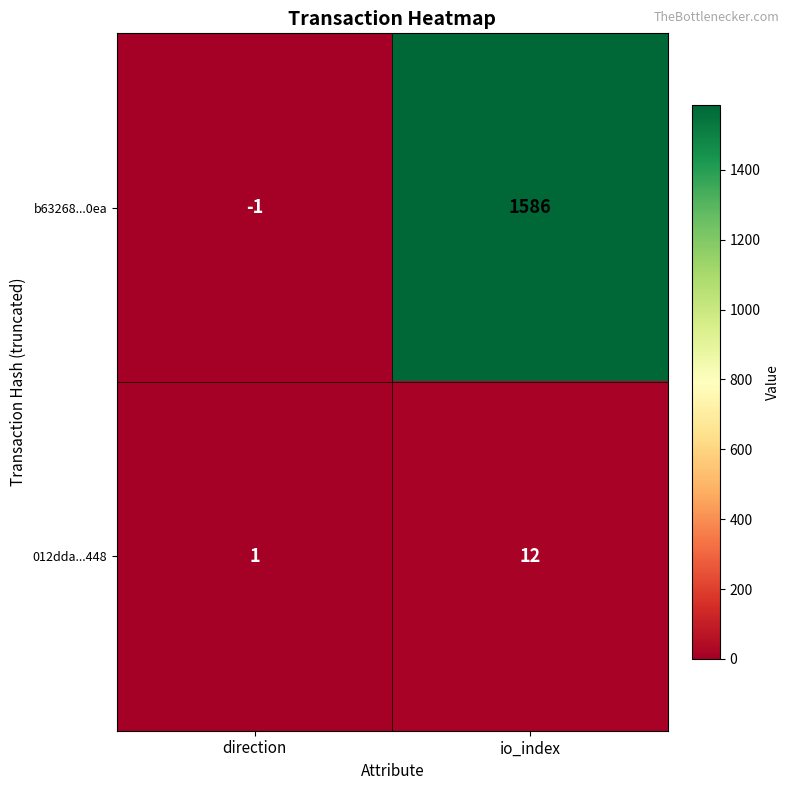

What is the sum of the b63268...0ea values at direction and io_index?

1585